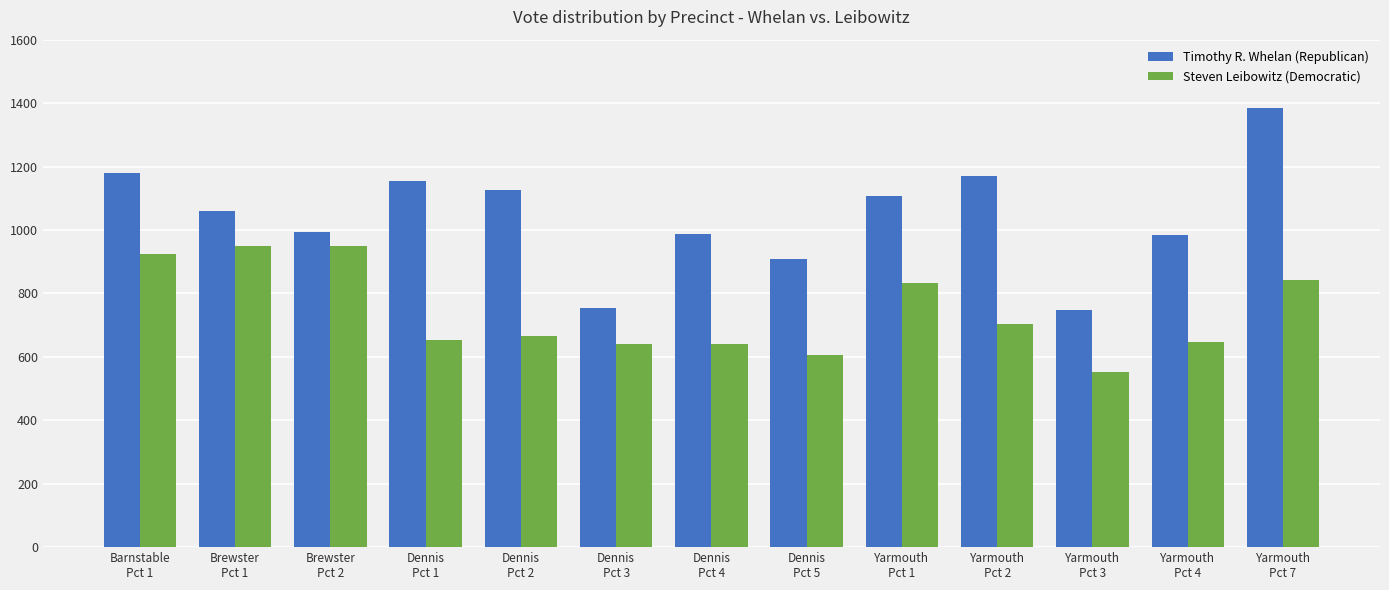

Which series has the widest spread of values?

Timothy R. Whelan (Republican)